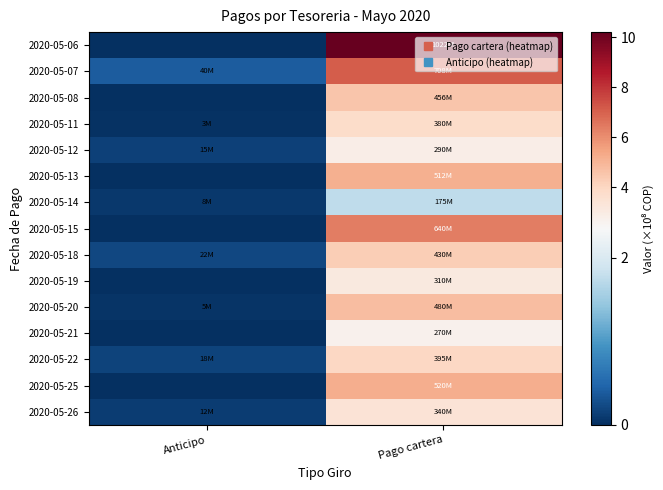

Reading left to right, what are all the values shown in this chart?

2020-05-06: Anticipo=0.0	Pago cartera=10.2
2020-05-07: Anticipo=0.4	Pago cartera=7.1
2020-05-08: Anticipo=0.0	Pago cartera=4.6
2020-05-11: Anticipo=0.0	Pago cartera=3.8
2020-05-12: Anticipo=0.1	Pago cartera=2.9
2020-05-13: Anticipo=0.0	Pago cartera=5.1
2020-05-14: Anticipo=0.1	Pago cartera=1.8
2020-05-15: Anticipo=0.0	Pago cartera=6.4
2020-05-18: Anticipo=0.2	Pago cartera=4.3
2020-05-19: Anticipo=0.0	Pago cartera=3.1
2020-05-20: Anticipo=0.1	Pago cartera=4.8
2020-05-21: Anticipo=0.0	Pago cartera=2.7
2020-05-22: Anticipo=0.2	Pago cartera=4.0
2020-05-25: Anticipo=0.0	Pago cartera=5.2
2020-05-26: Anticipo=0.1	Pago cartera=3.4